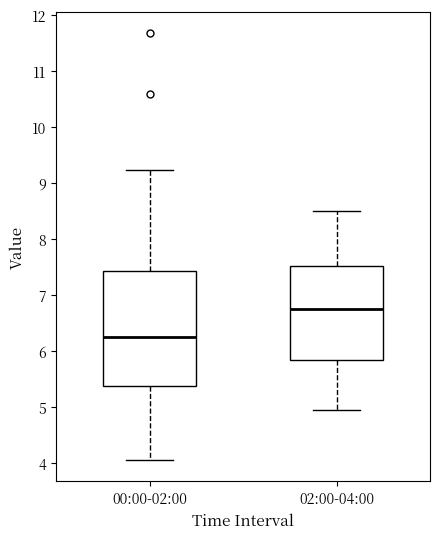

Where does the lower whisker of the box for 02:00-04:00 end on the y-axis? The values are not printed on the chart, so give them approximately, as read against the axis.

5.0